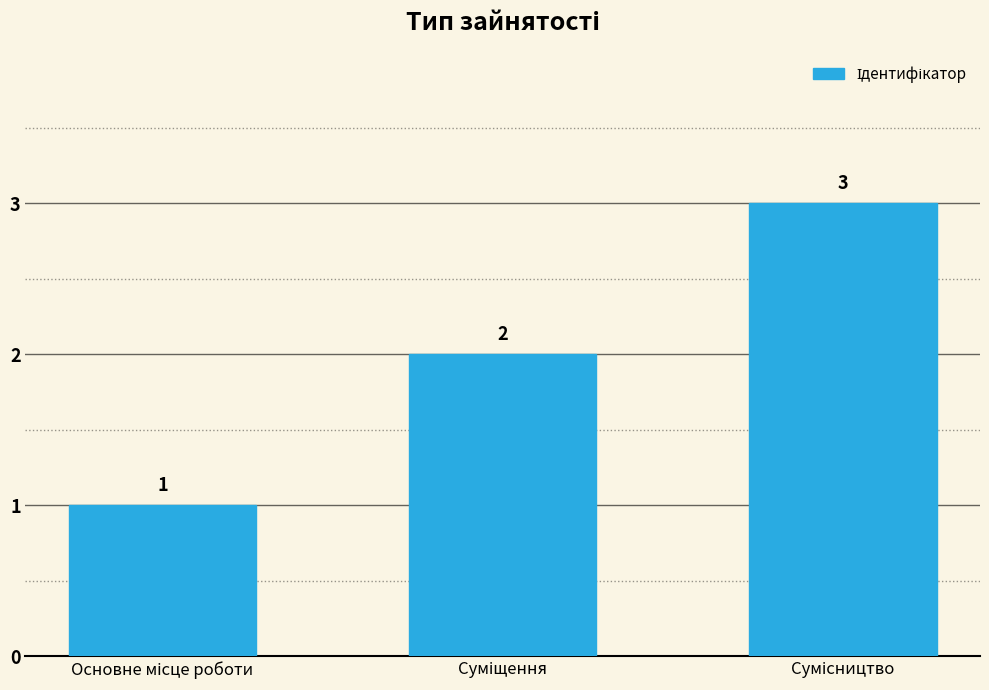

What is the value of the 2nd bar from the left?

2